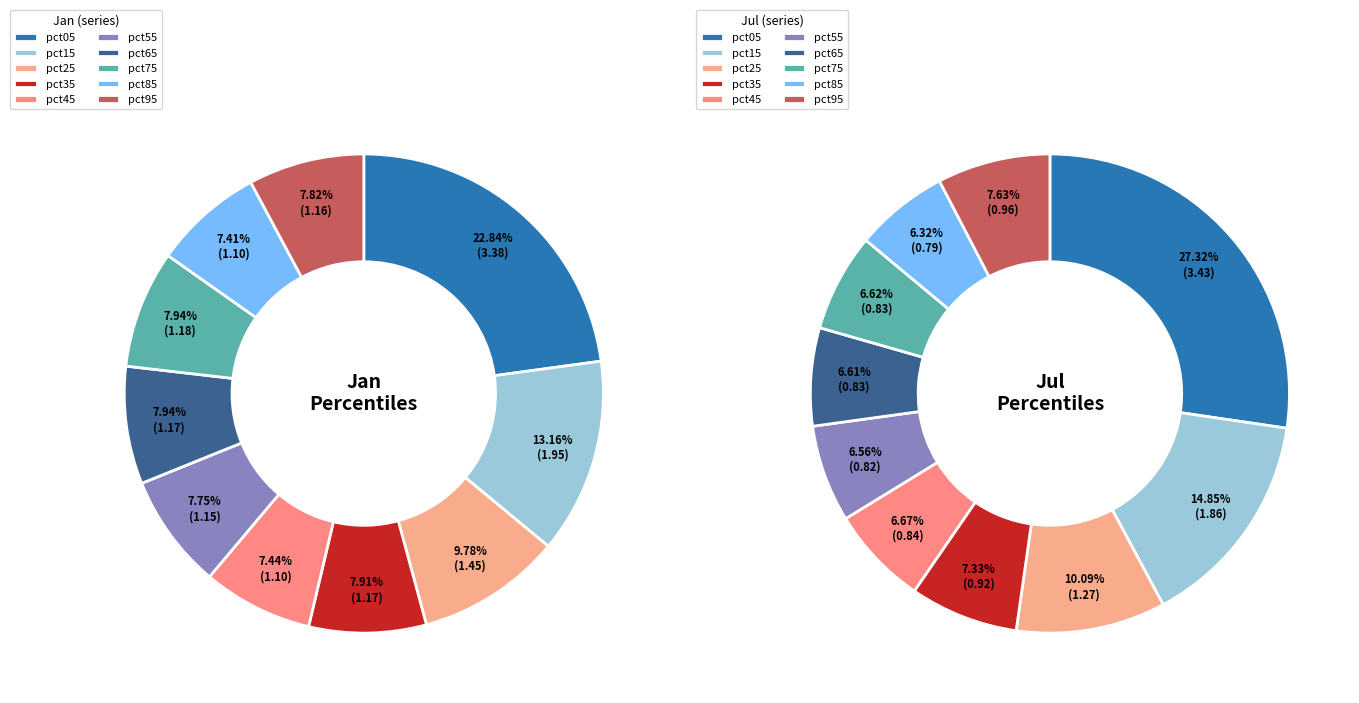

How many segments does this pie chart have?

10